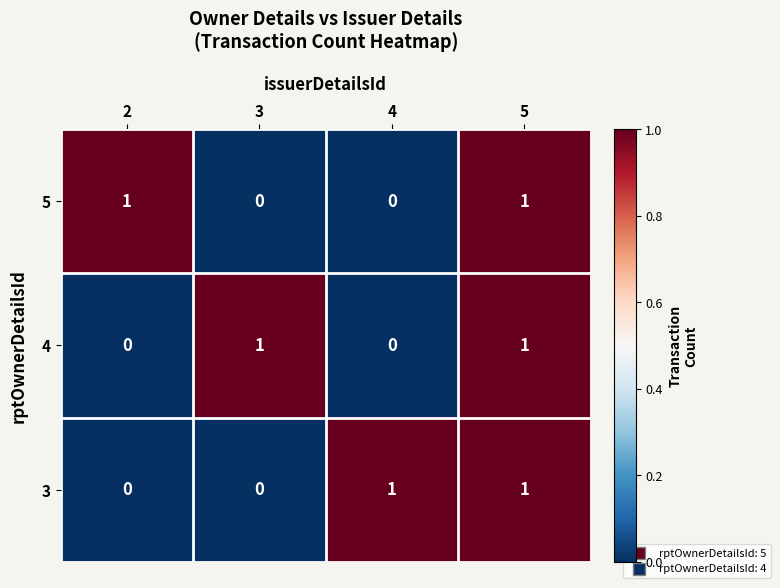

How many 5 values are between 0 and 1?

4